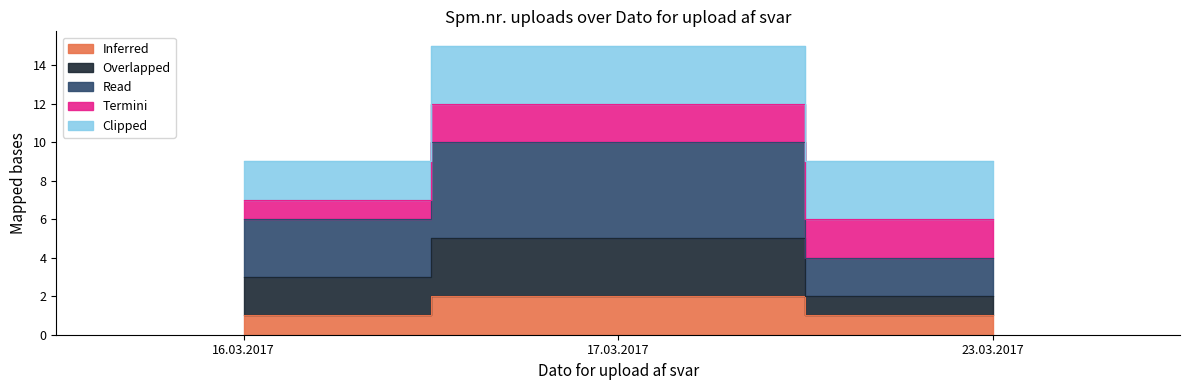

What position from the right is 16.03.2017?

3